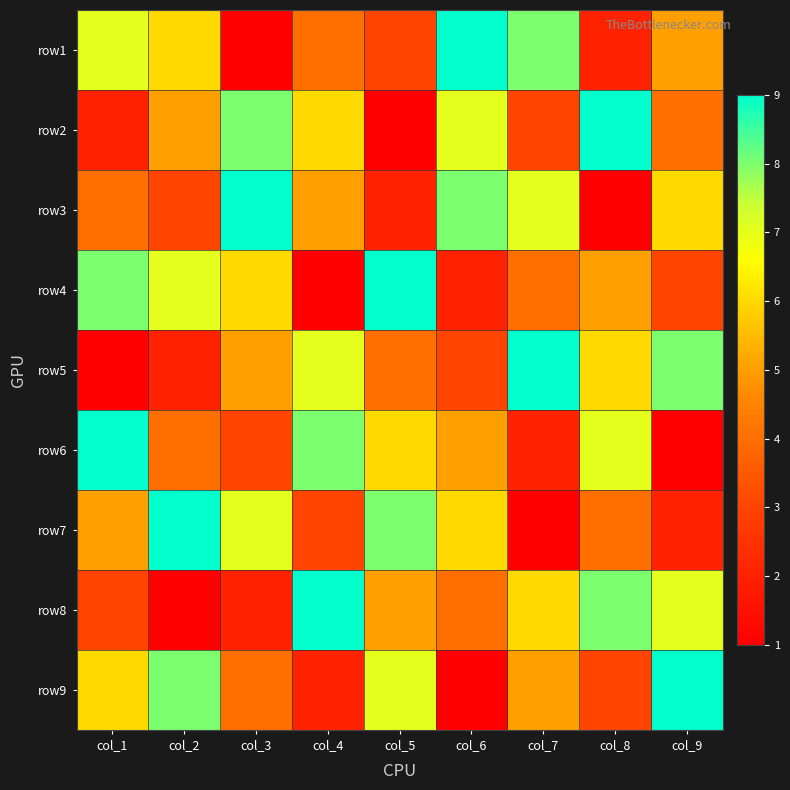

What is the difference between the highest and lowest values at col_4?

8